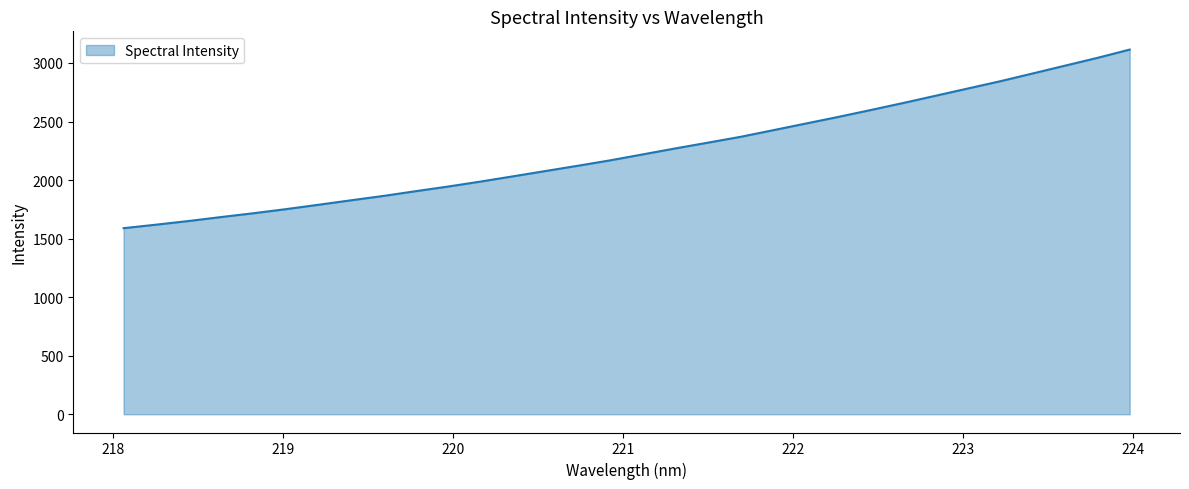

What is the maximum value shown in the chart?

3114.5